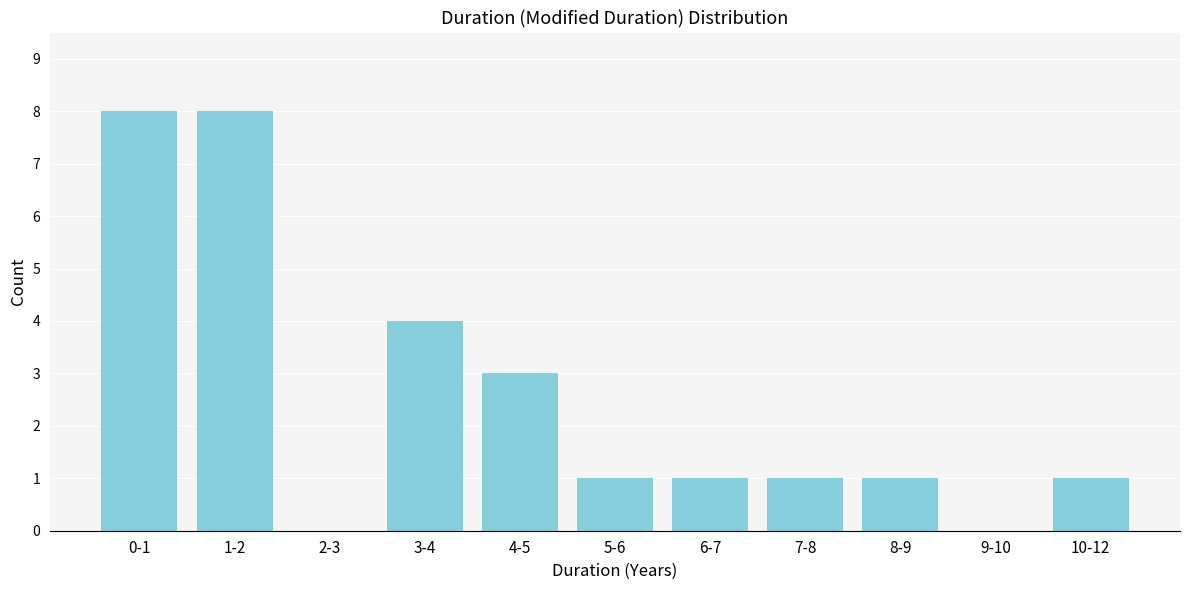

Reading left to right, what are all the values shown in this chart?

0-1=8	1-2=8	2-3=0	3-4=4	4-5=3	5-6=1	6-7=1	7-8=1	8-9=1	9-10=0	10-12=1